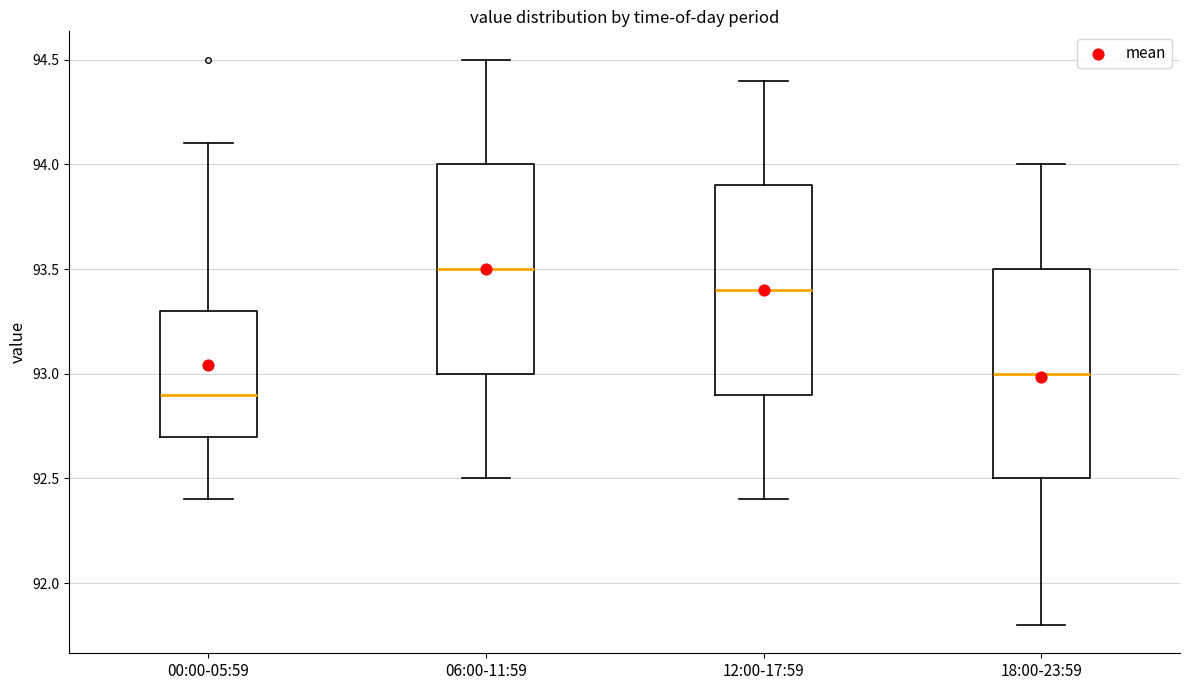

Reading left to right, read every box against the y-axis: the position of its median line, the range the box covers, and the ends of its whiskers. The values are not printed on the chart, so give them approximately, as read against the axis.

00:00-05:59: median 92.9, box 92.7 to 93.3, whiskers 92.4 to 94.1
06:00-11:59: median 93.5, box 93.0 to 94.0, whiskers 92.5 to 94.5
12:00-17:59: median 93.4, box 92.9 to 93.9, whiskers 92.4 to 94.4
18:00-23:59: median 93.0, box 92.5 to 93.5, whiskers 91.8 to 94.0